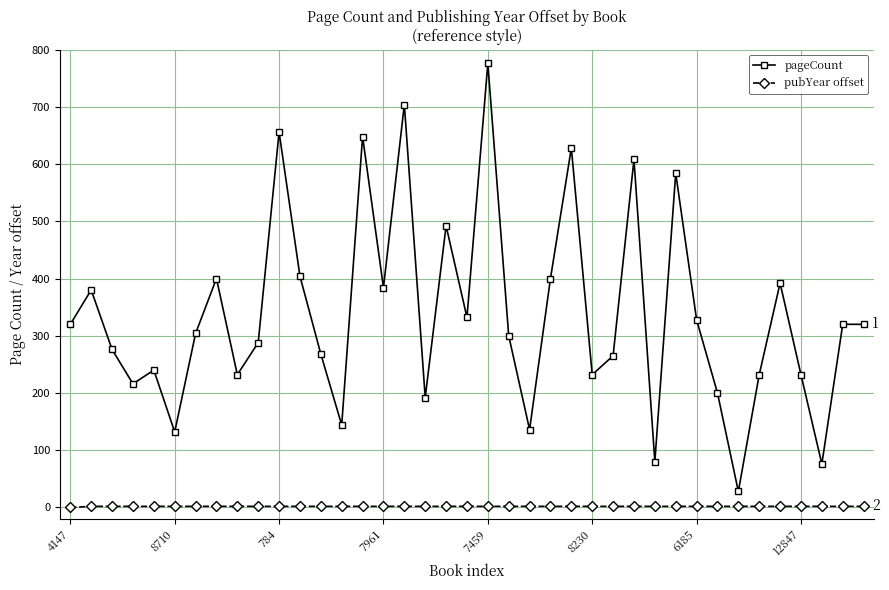

What is the sum of all pubYear offset values?

76